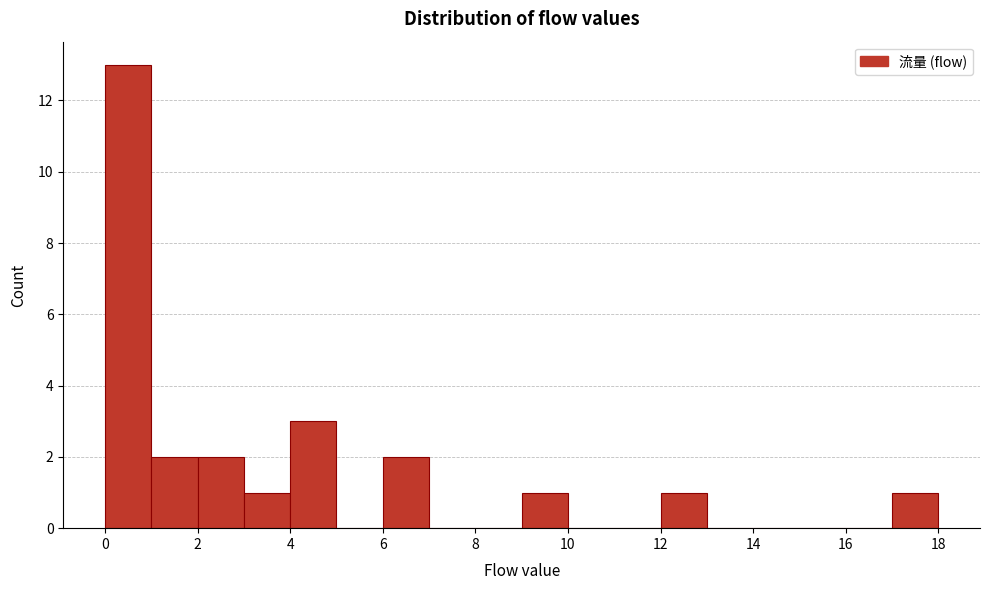

Reading left to right, transcribe this chart: for each bar, give the range it covers on the x-axis and its height. The values are not printed on the chart, so give them approximately, as read against the axis.

0 to 1: 13
1 to 2: 2
2 to 3: 2
3 to 4: 1
4 to 5: 3
5 to 6: 0
6 to 7: 2
7 to 8: 0
8 to 9: 0
9 to 10: 1
10 to 11: 0
11 to 12: 0
12 to 13: 1
13 to 14: 0
14 to 15: 0
15 to 16: 0
16 to 17: 0
17 to 18: 1